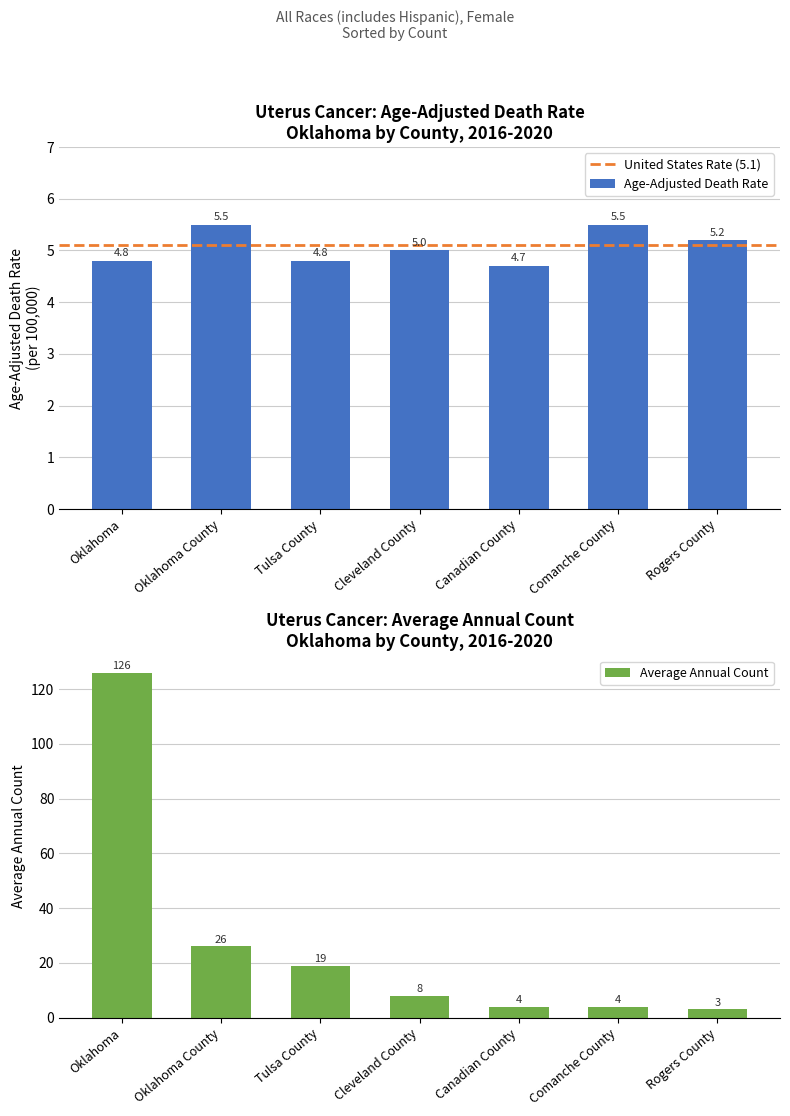

What is the label of the 2nd bar from the left?

Oklahoma County